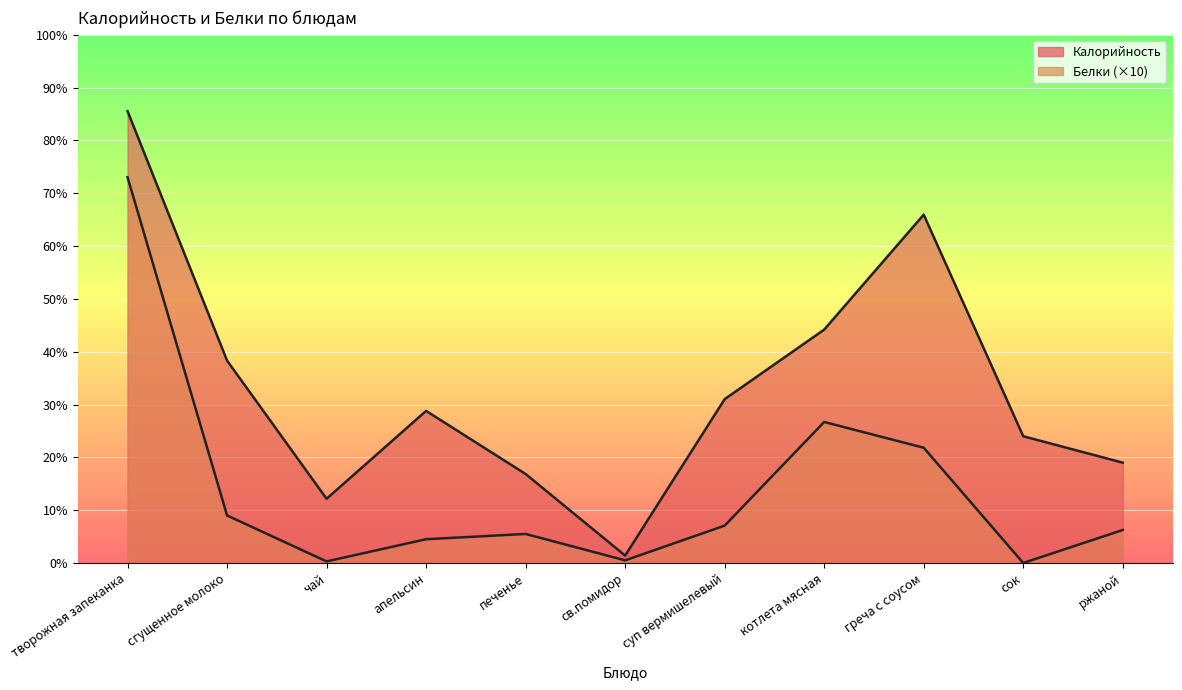

How many interior local valleys does the Белки series have?

3